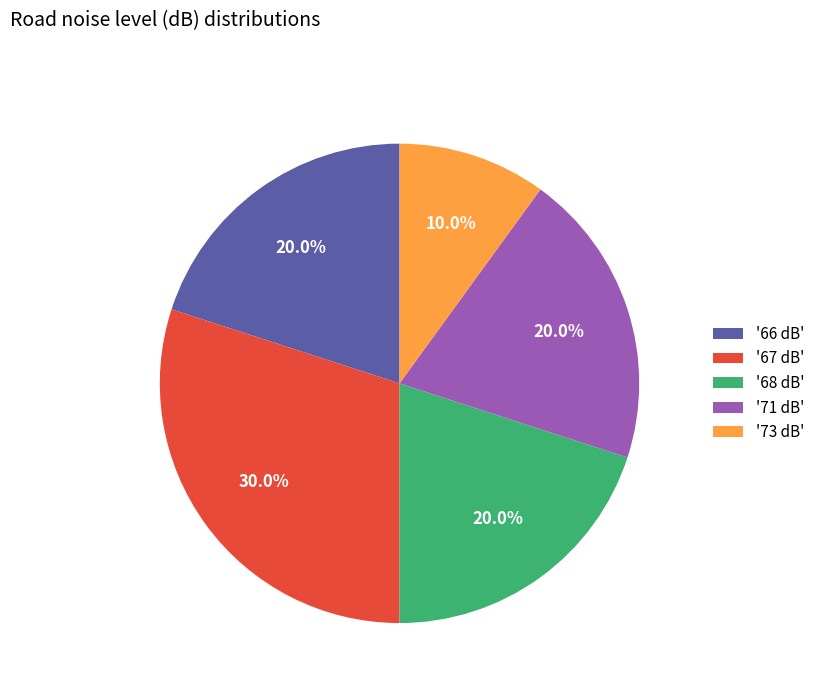

How many slices are in this pie chart?

5